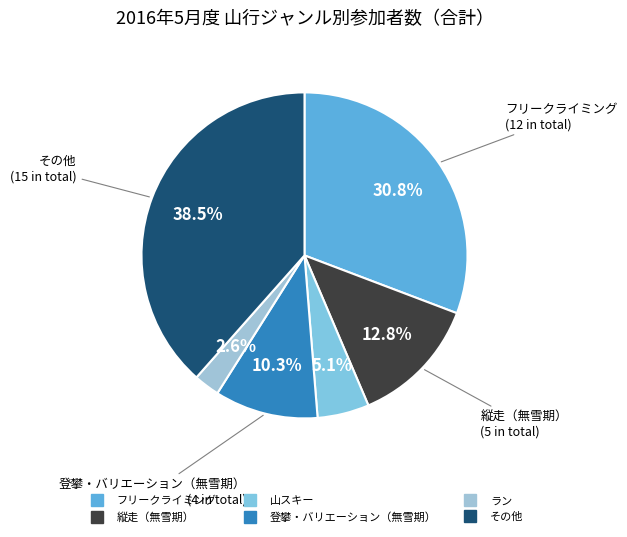

How many segments does this pie chart have?

6